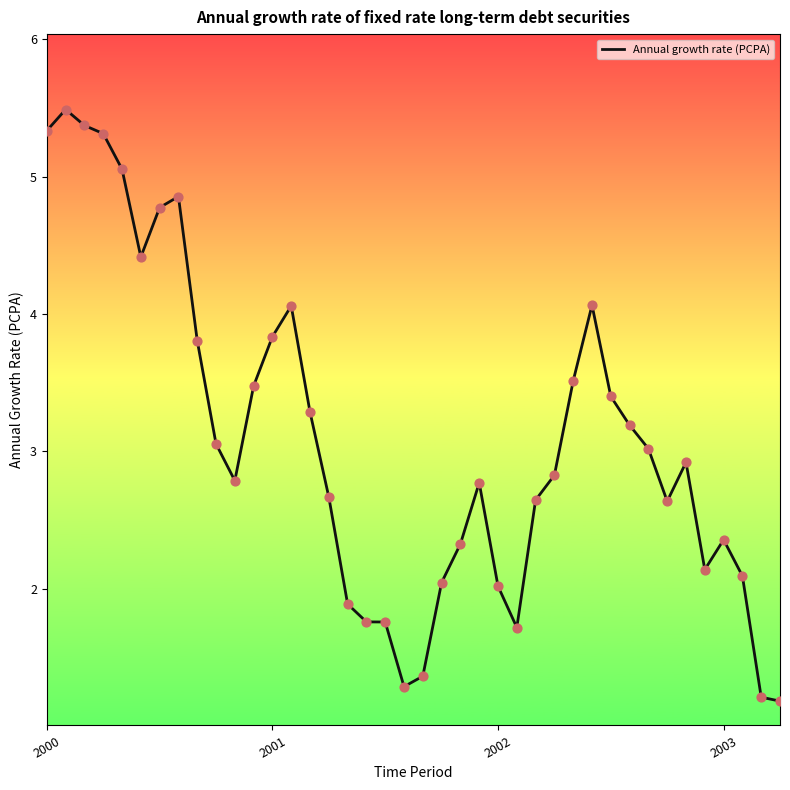

What is the difference between the maximum and minimum values?

4.3